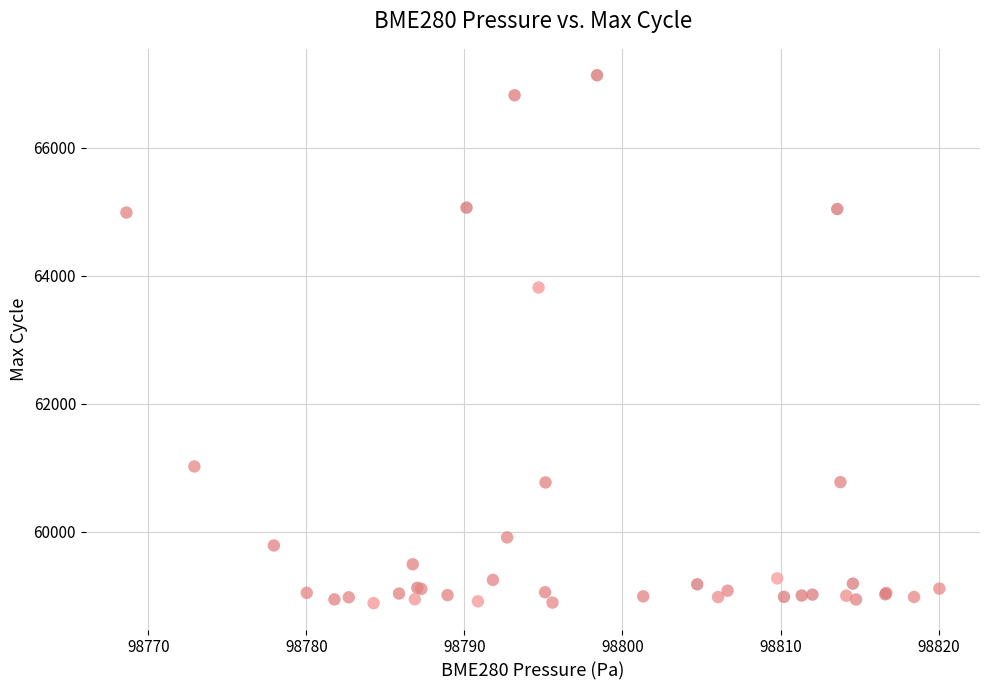

What Y value in the scatter plot is closest to 63010?

63818